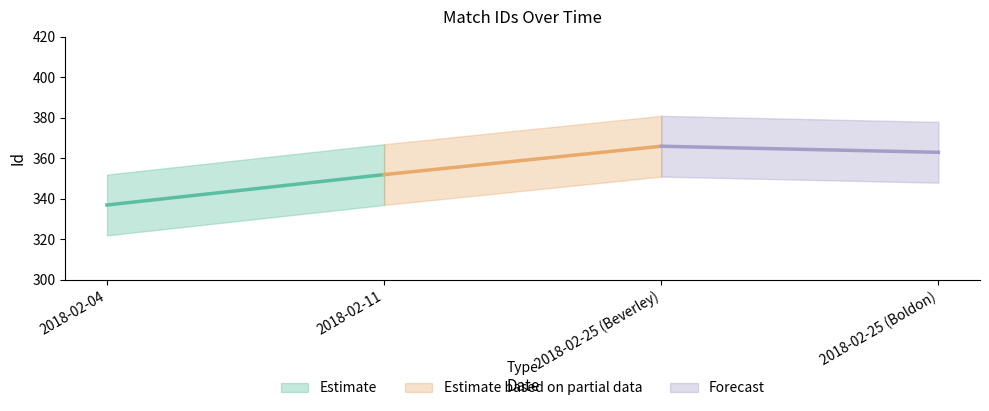

Is this an area chart (filled region under the line)?

No